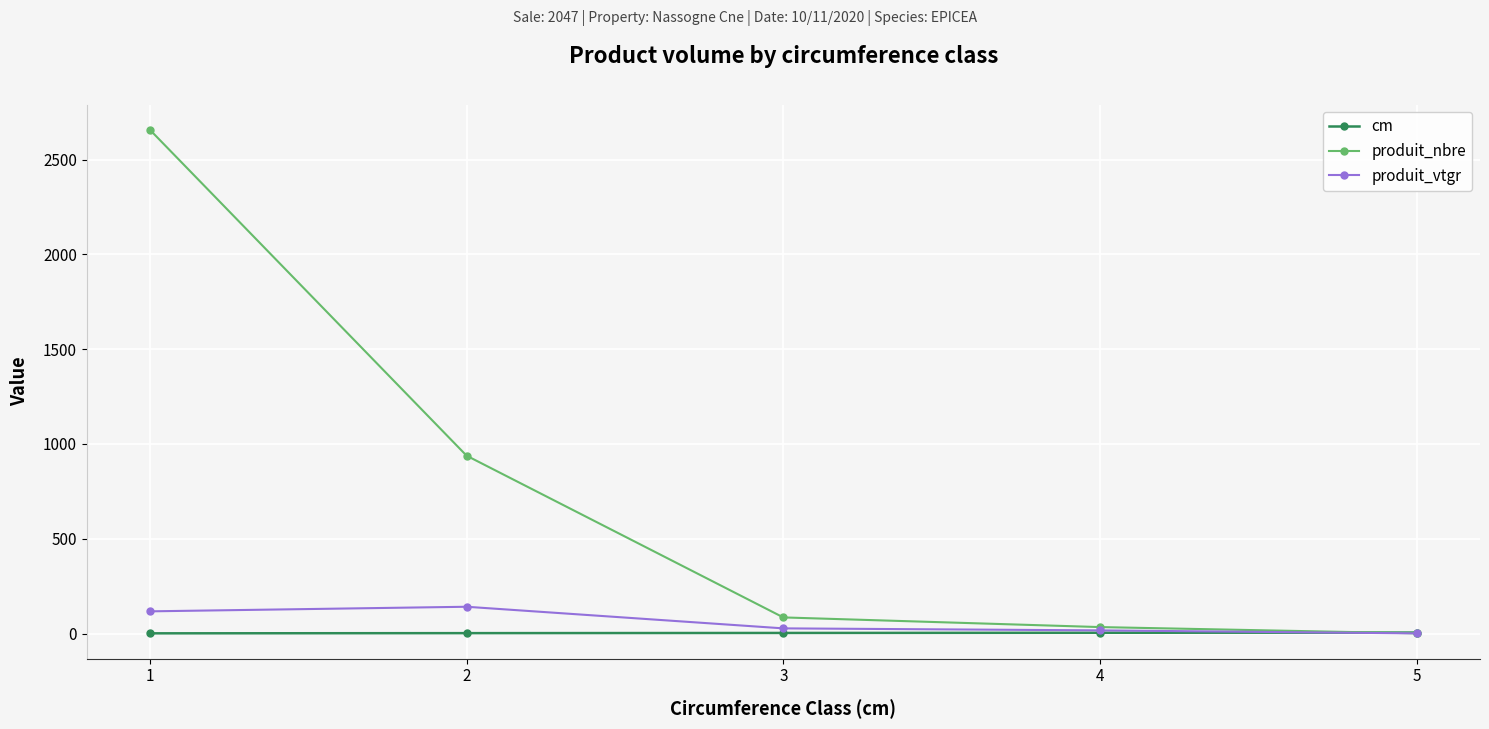

Which series has the largest total across all categories?

produit_nbre